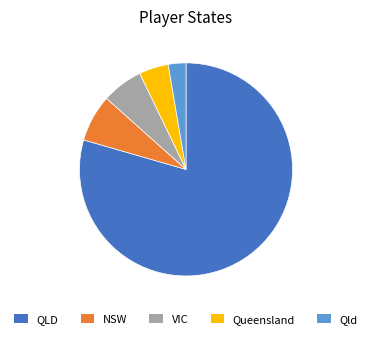

Which category has the smallest portion of the pie?

Qld